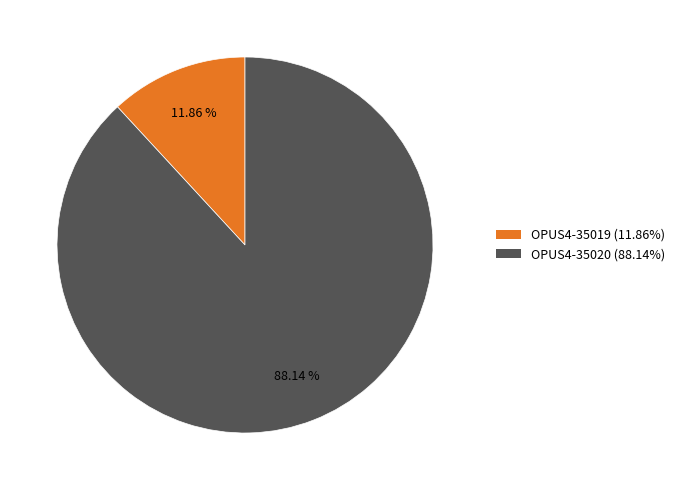

Combined, do OPUS4-35019 and OPUS4-35020 account for over 50%?

Yes